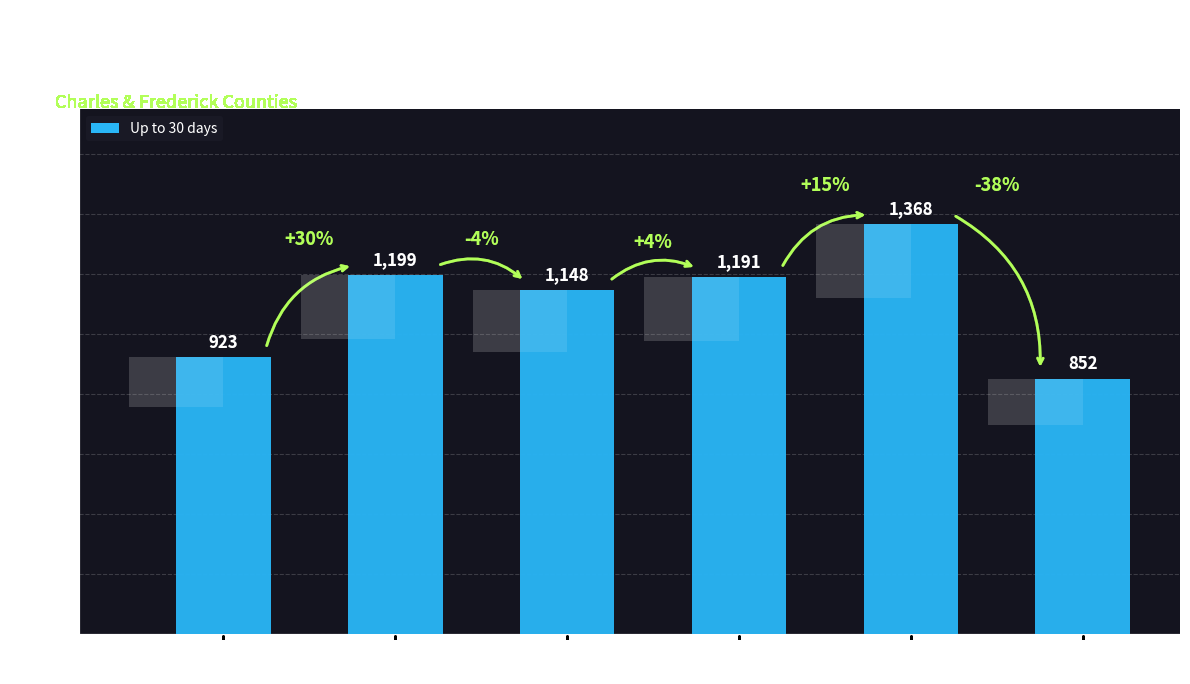

List the labels in order of value, smallest first.

21704
FREDERICK COUNTY, 20601
CHARLES COUNTY, 20603
CHARLES COUNTY, 21703
FREDERICK COUNTY, 20602
CHARLES COUNTY, 21702
FREDERICK COUNTY